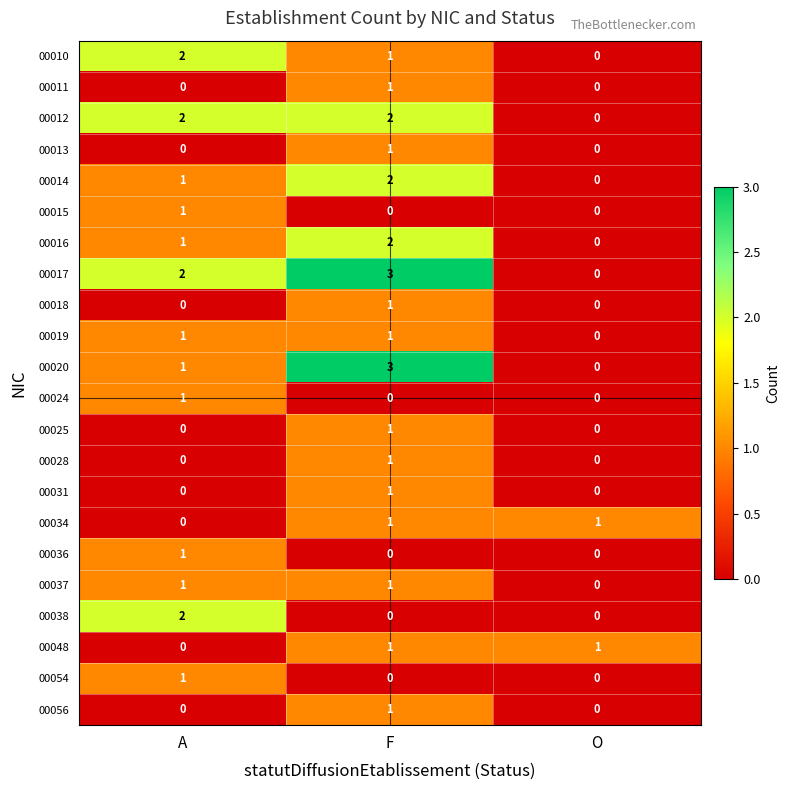

At how many categories does at least one series exceed 0?

3